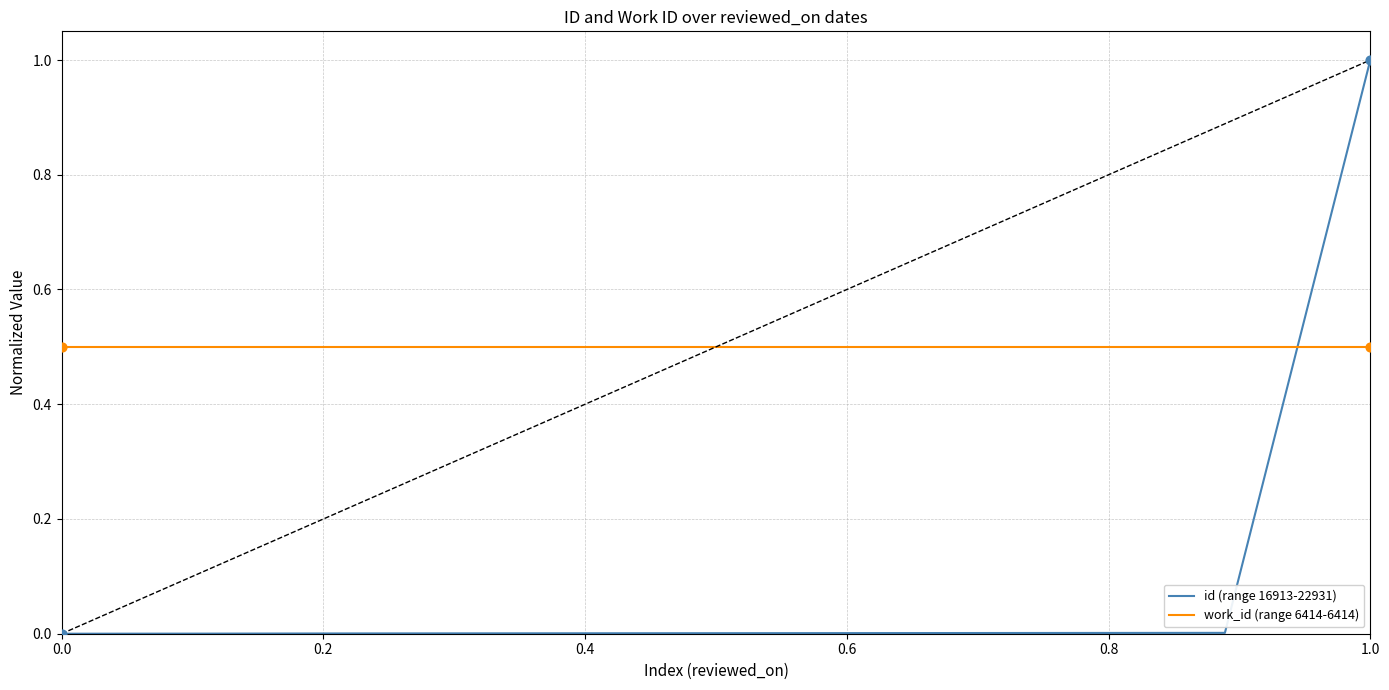

At how many categories does at least one series exceed 0?

10